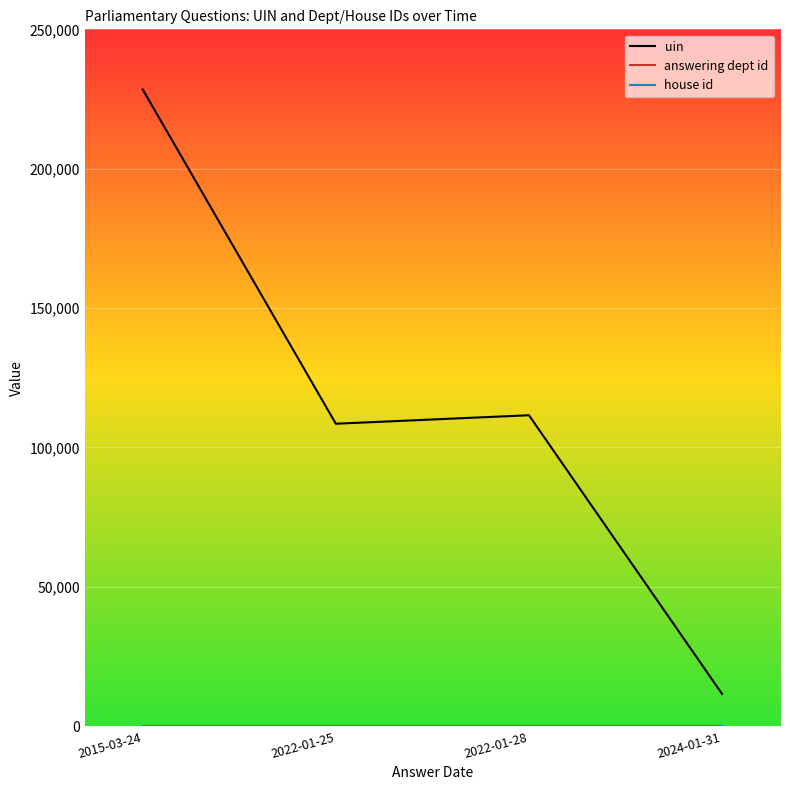

At which category is the sum across all series the highest?

2015-03-24